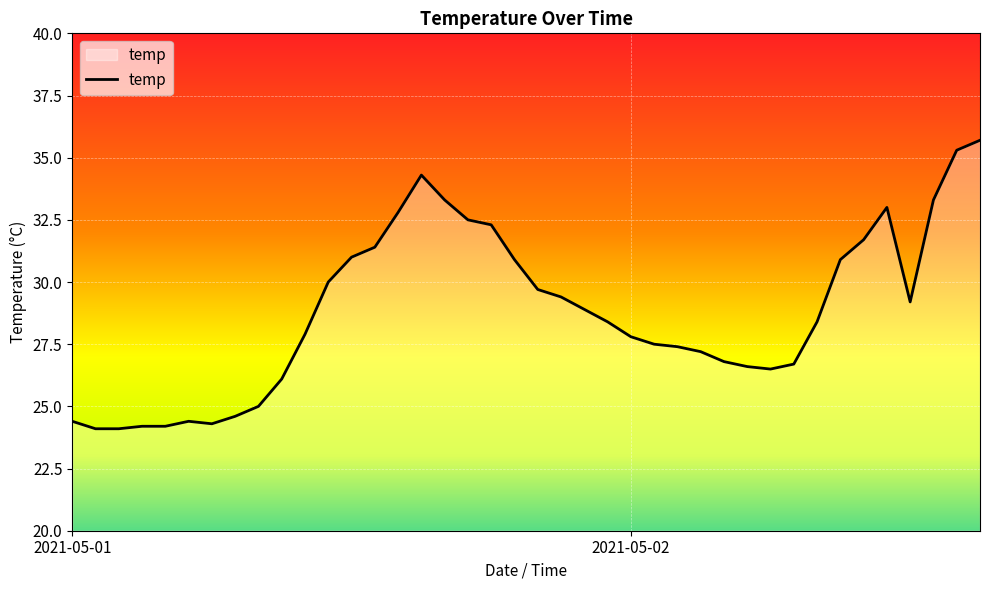

What is the greatest value displayed?

35.7